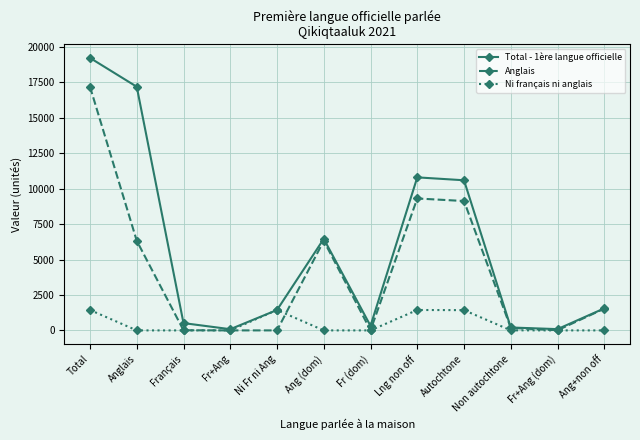

Rank the series by their maximum value, from highest to lowest.

Total - 1ère langue officielle, Anglais, Ni français ni anglais